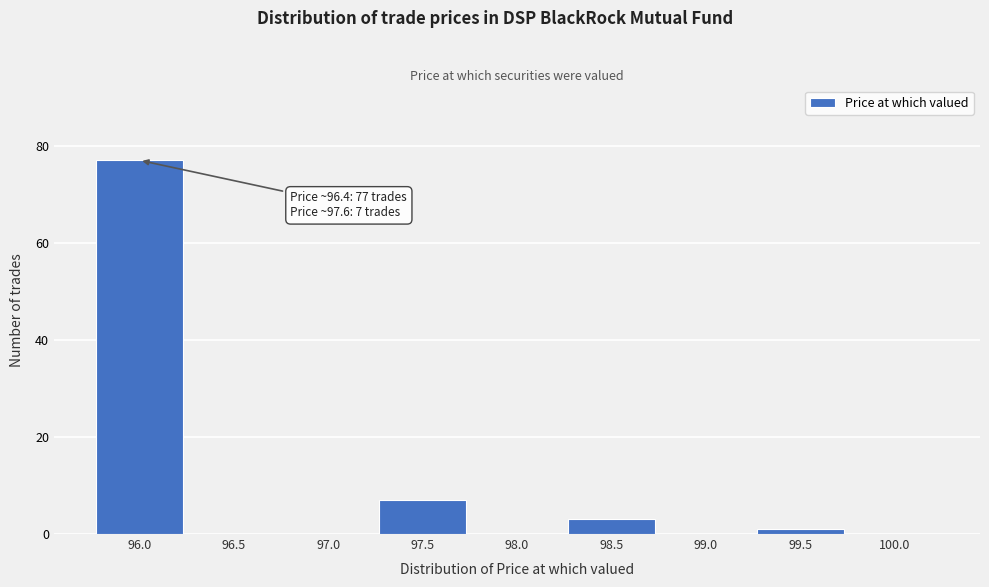

Reading left to right, extract all data points from this chart.

96.0=77	96.5=0	97.0=0	97.5=7	98.0=0	98.5=3	99.0=0	99.5=1	100.0=0